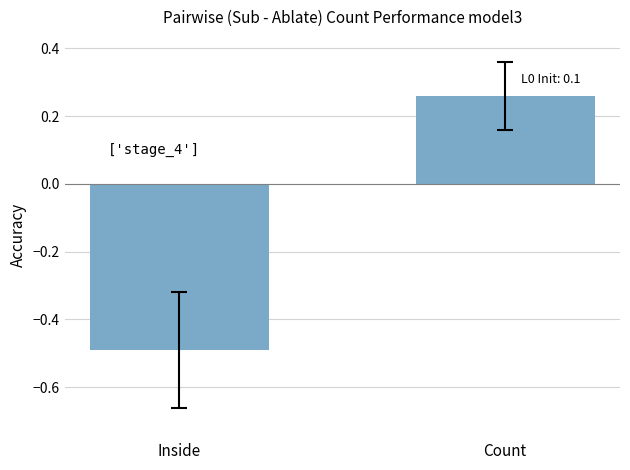

What is the value of the 1st bar from the left?

-0.5